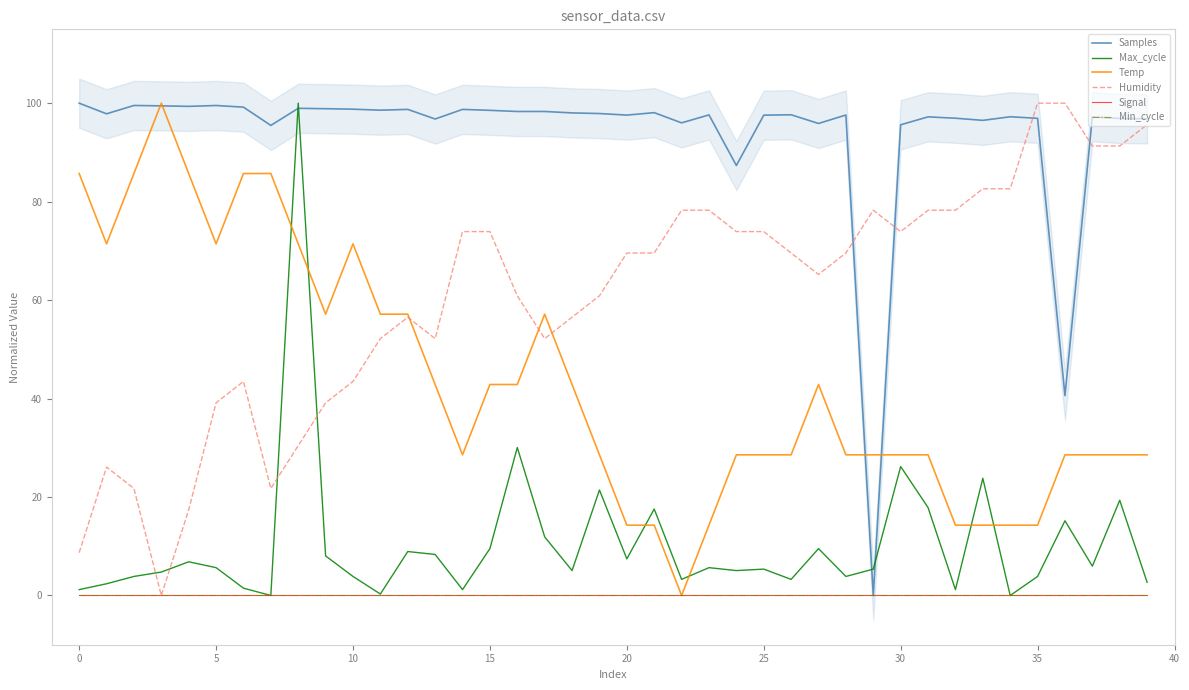

True or false: Temp and Samples intersect in this chart.

True